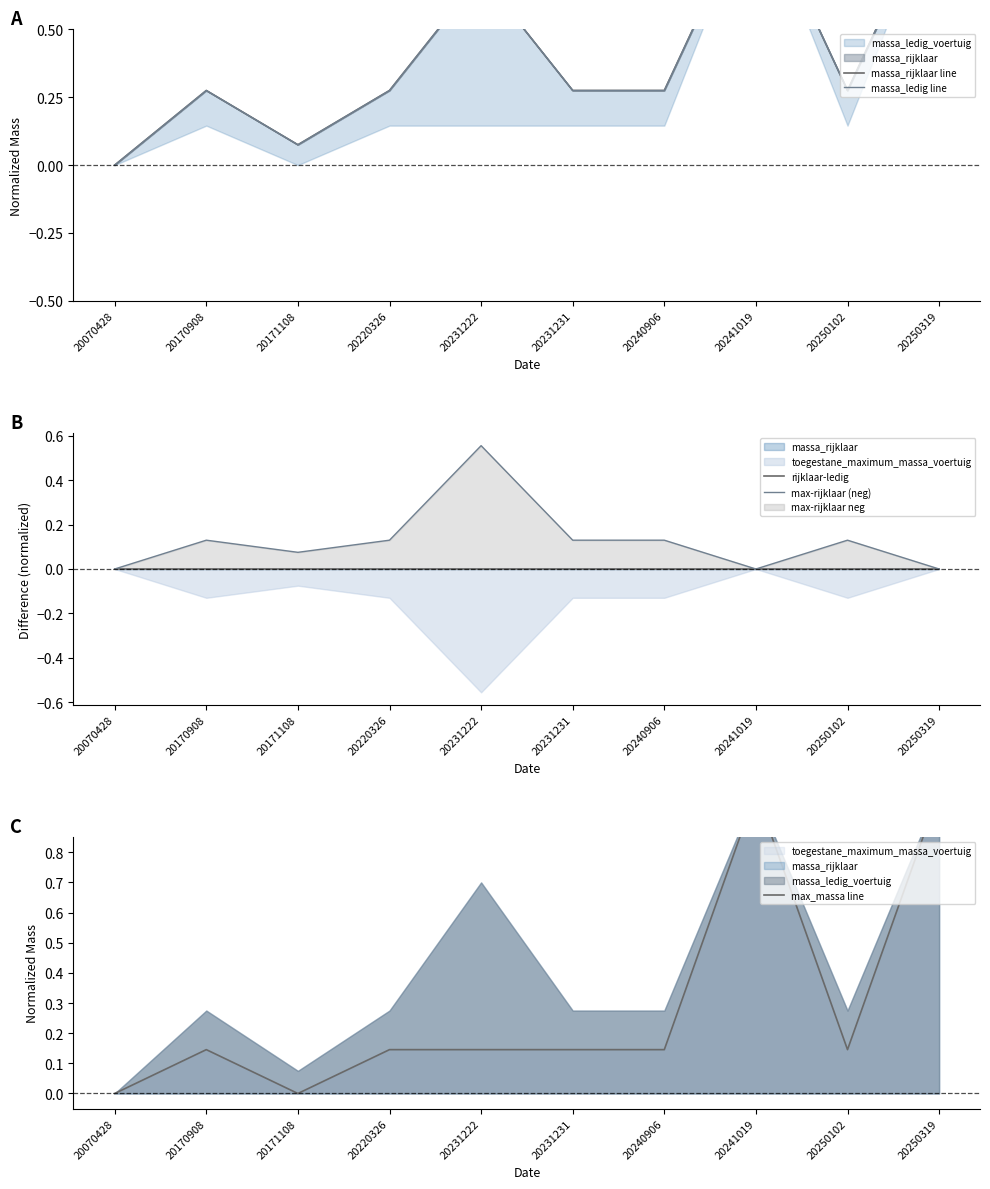

Where is the first local maximum for massa_rijklaar line?

20170908